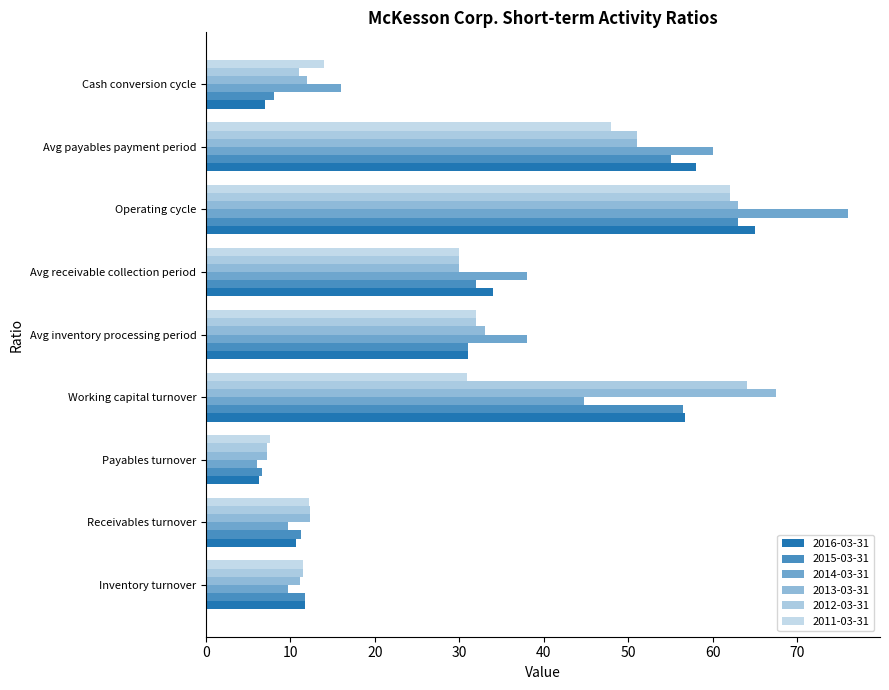

Which category has the lowest value across all series?

Payables turnover